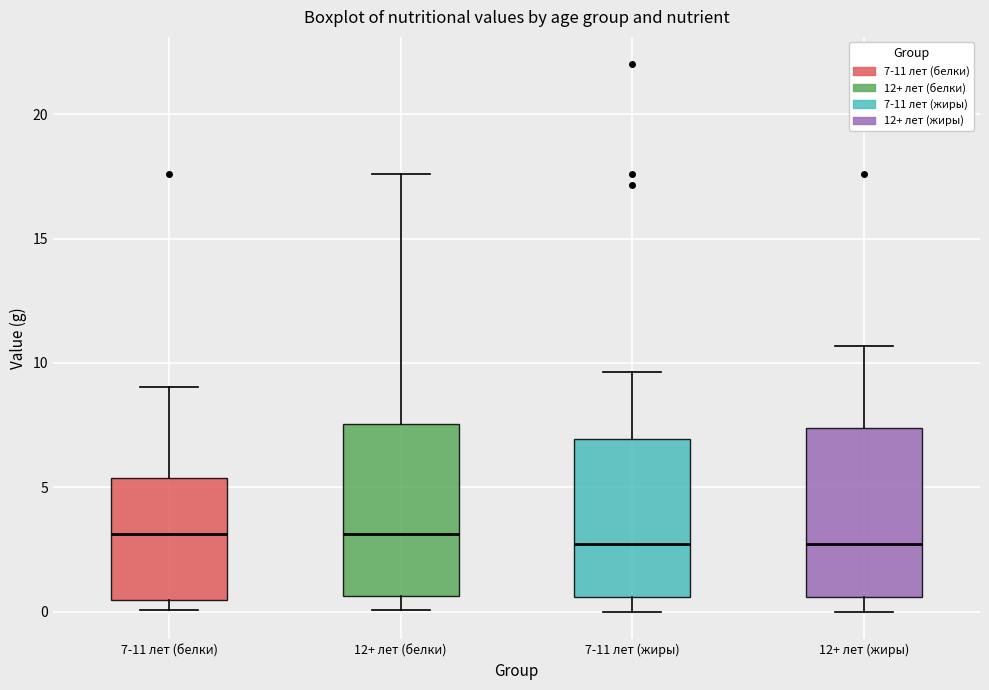

Where does the upper whisker of the box for 7-11 лет (белки) end on the y-axis? The values are not printed on the chart, so give them approximately, as read against the axis.

9.0